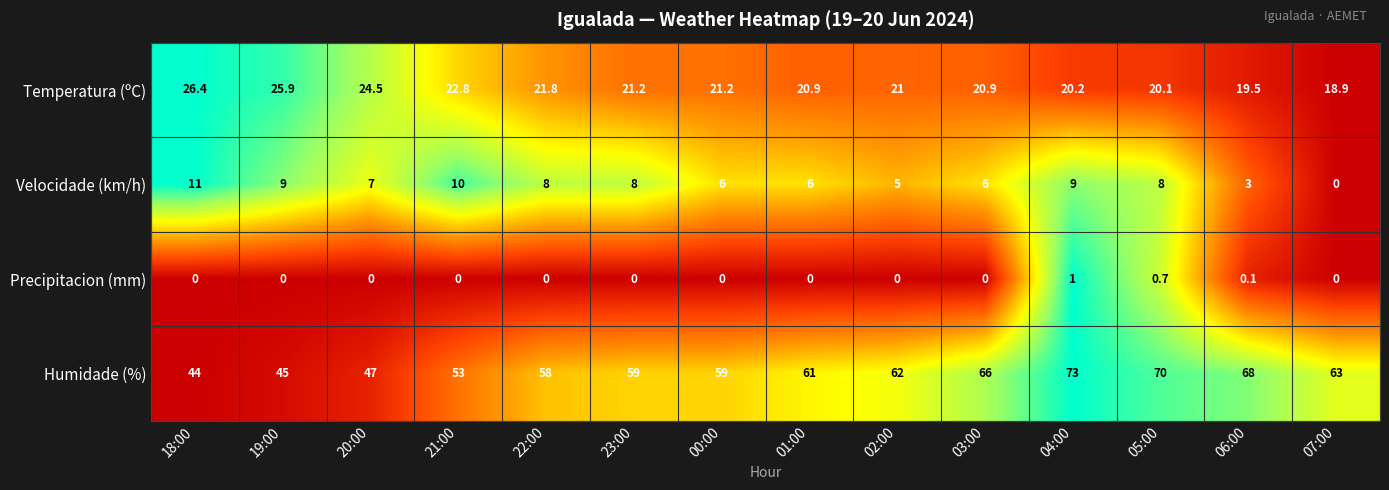

Rank the series by their maximum value, from highest to lowest.

Humidade (%), Temperatura (ºC), Velocidade (km/h), Precipitacion (mm)